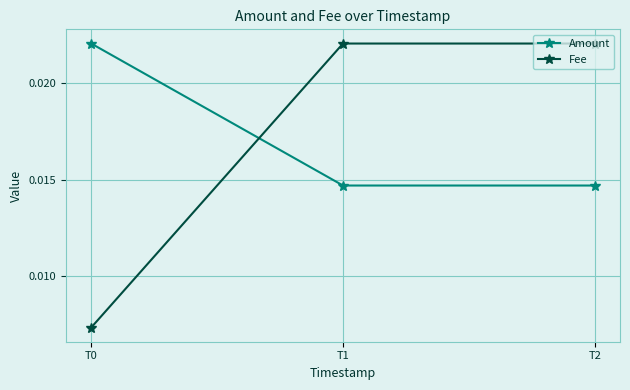

At how many categories does at least one series exceed 0?

3